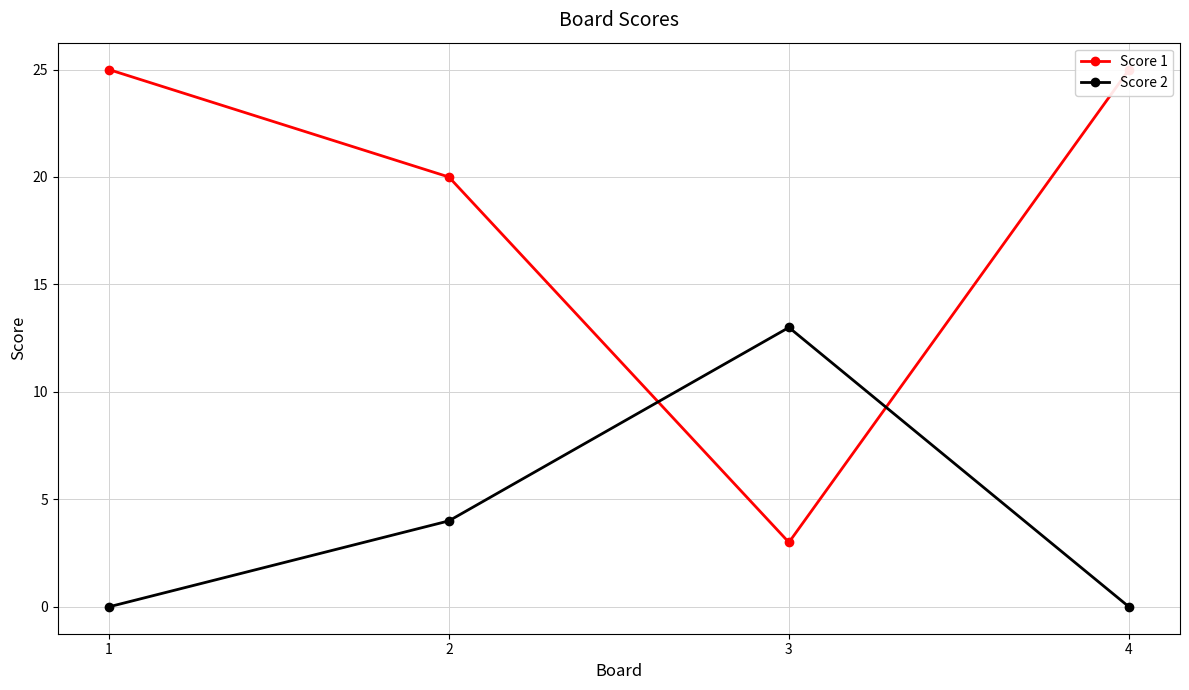

The value of Score 2 at 4 is 0. True or false?

True